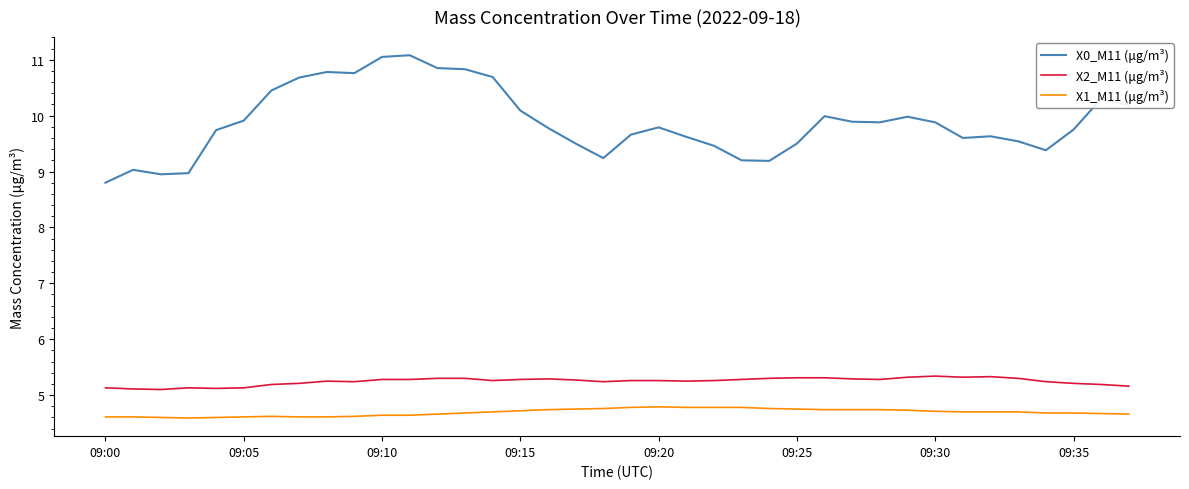

How many series are shown in this chart?

3